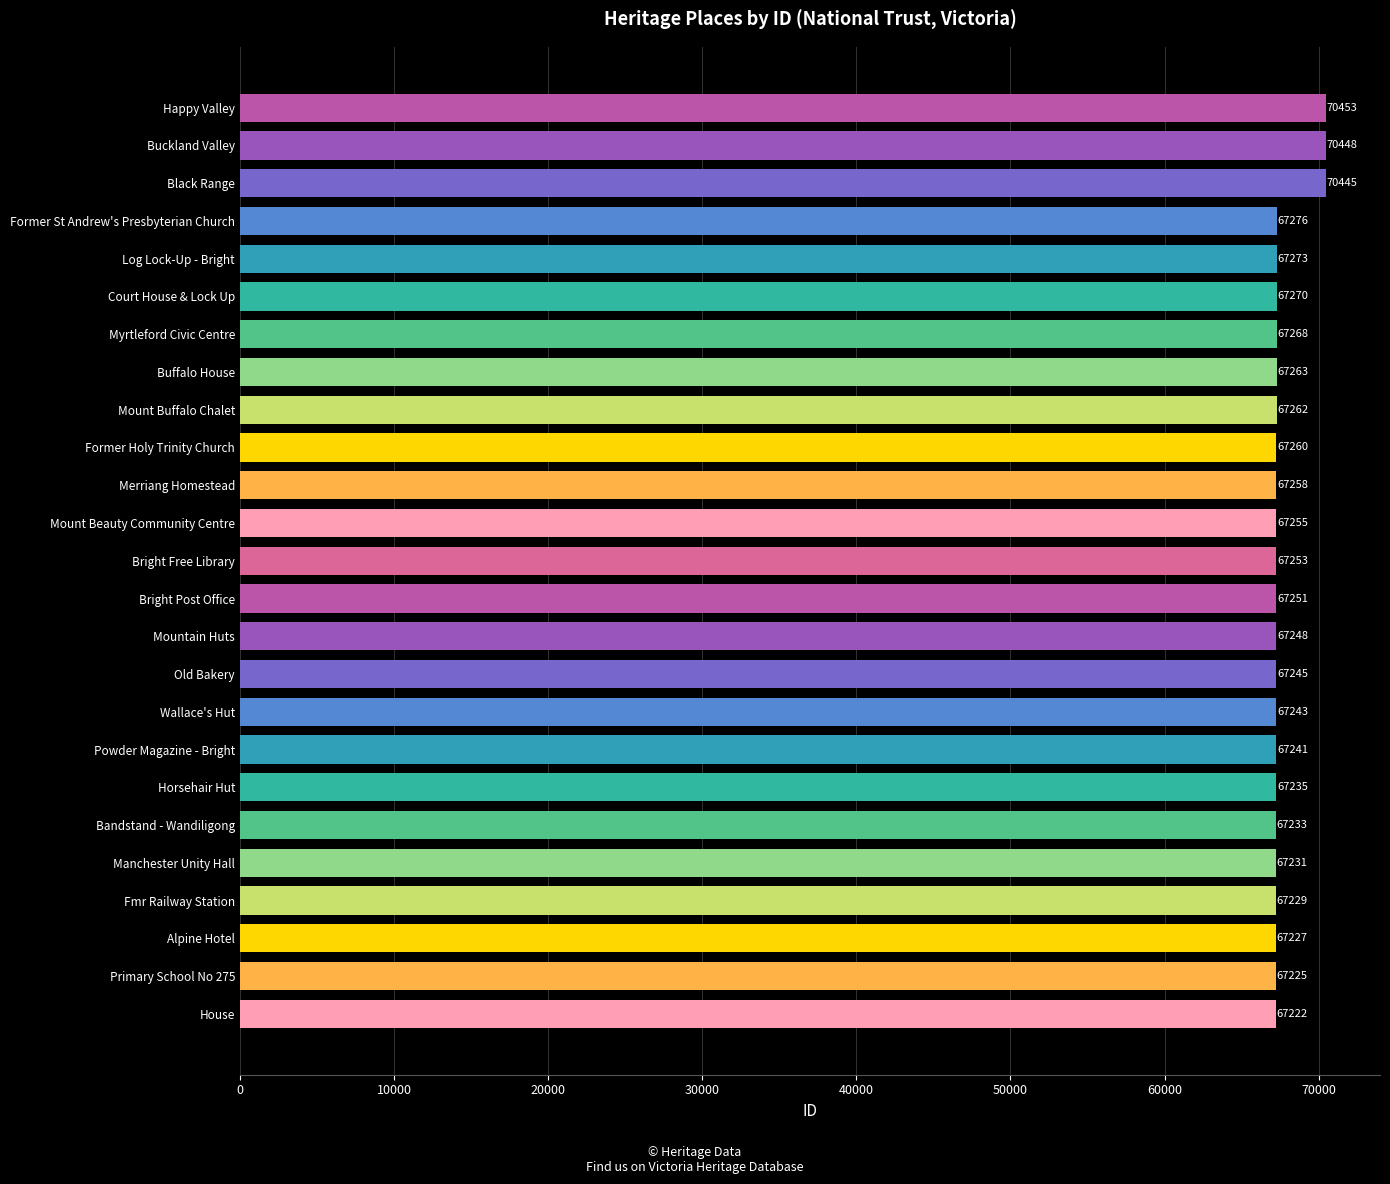

Reading top to bottom, extract all data points from this chart.

70453	70448	70445	67276	67273	67270	67268	67263	67262	67260	67258	67255	67253	67251	67248	67245	67243	67241	67235	67233	67231	67229	67227	67225	67222